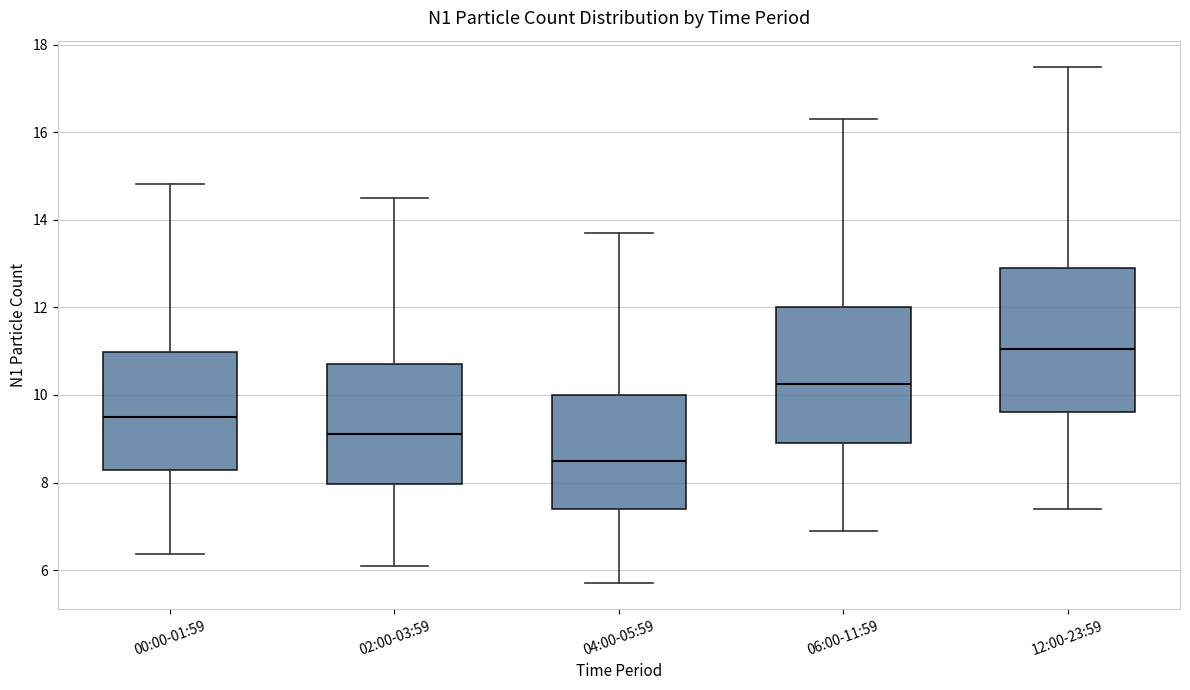

Where is the lower edge of the box for 00:00-01:59 on the y-axis? The values are not printed on the chart, so give them approximately, as read against the axis.

8.2